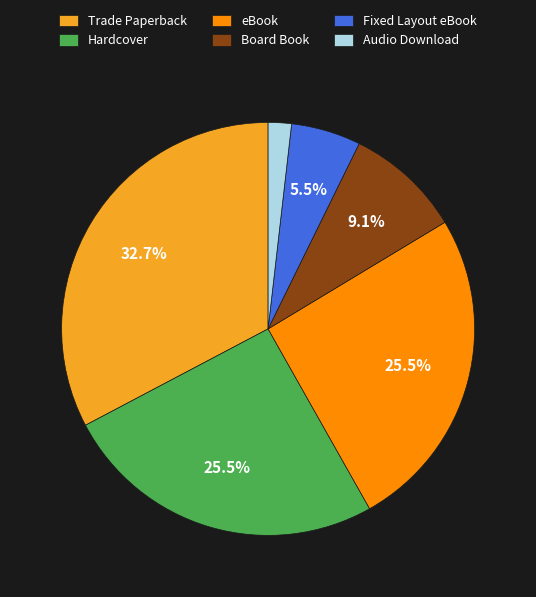

Which category has the biggest portion of the pie?

Trade Paperback